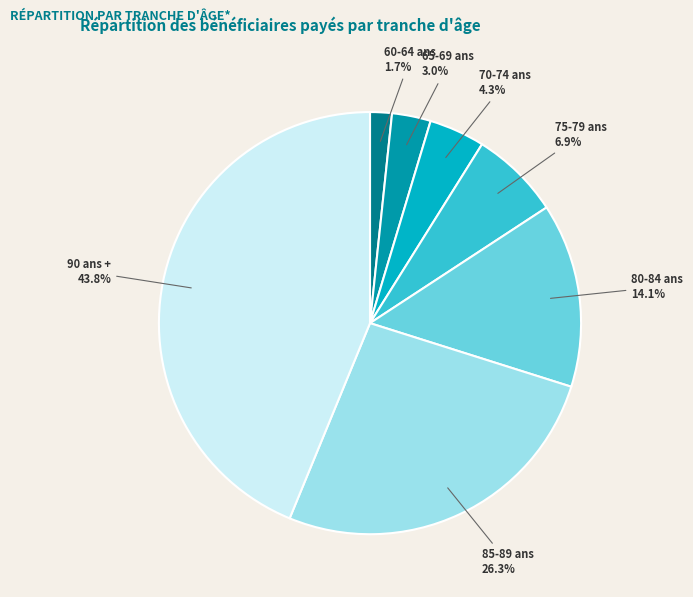

Does 75-79 ans represent more than half of the total?

No